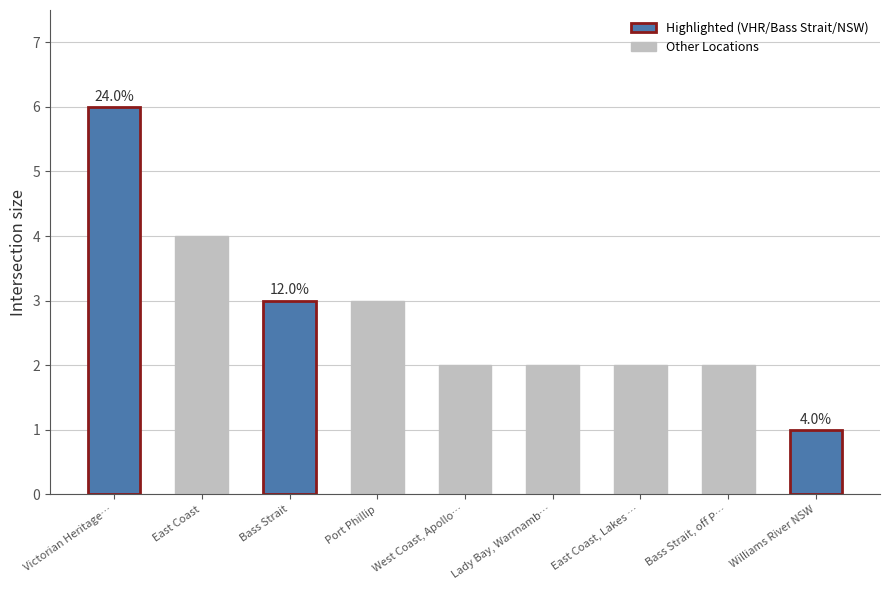

How many distinct data groups are displayed?

1